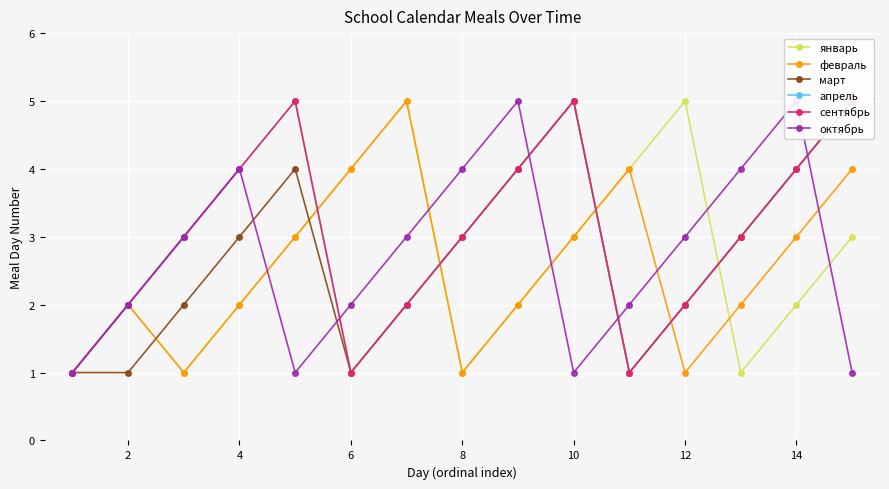

The value of январь at 2 is 1. True or false?

False